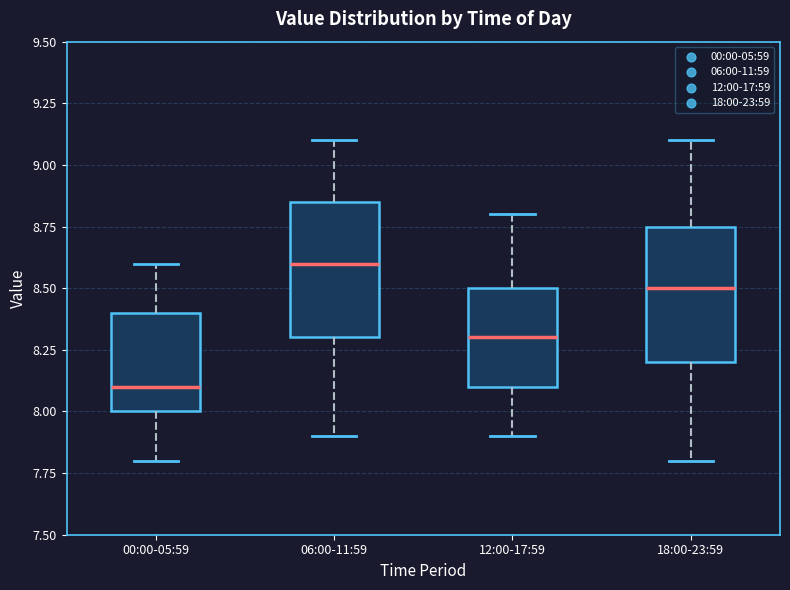

Reading left to right, read every box against the y-axis: the position of its median line, the range the box covers, and the ends of its whiskers. The values are not printed on the chart, so give them approximately, as read against the axis.

00:00-05:59: median 8.10, box 8.00 to 8.40, whiskers 7.80 to 8.60
06:00-11:59: median 8.60, box 8.30 to 8.85, whiskers 7.90 to 9.10
12:00-17:59: median 8.30, box 8.10 to 8.50, whiskers 7.90 to 8.80
18:00-23:59: median 8.50, box 8.20 to 8.75, whiskers 7.80 to 9.10